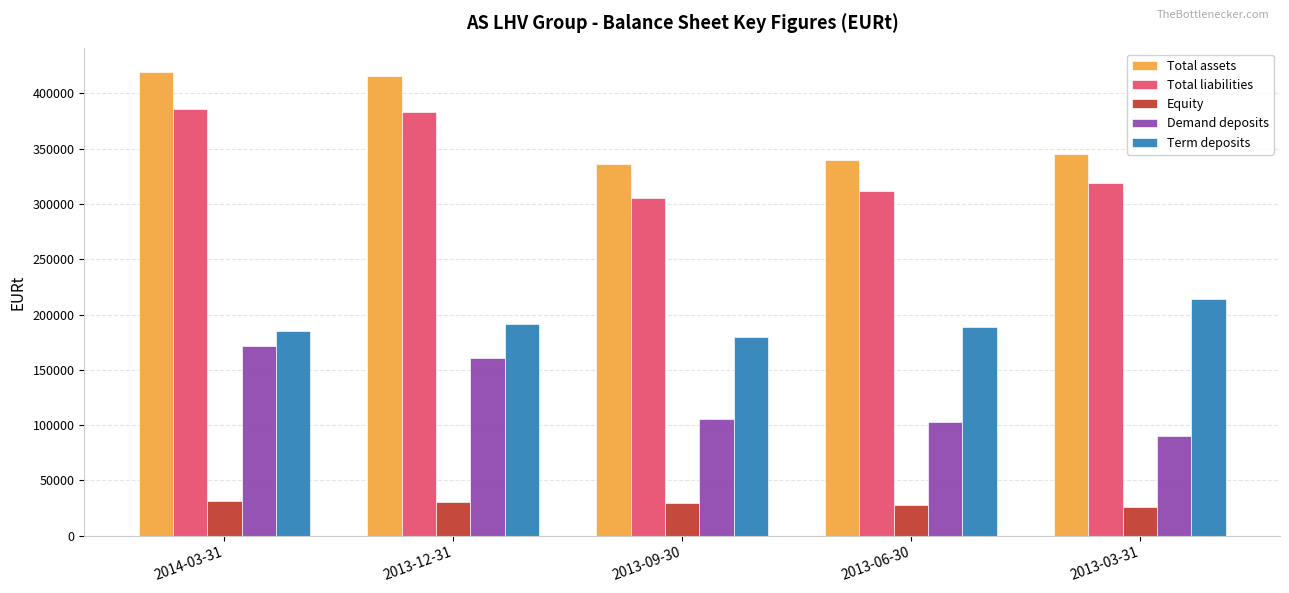

What is the minimum value for Equity?

26330.6